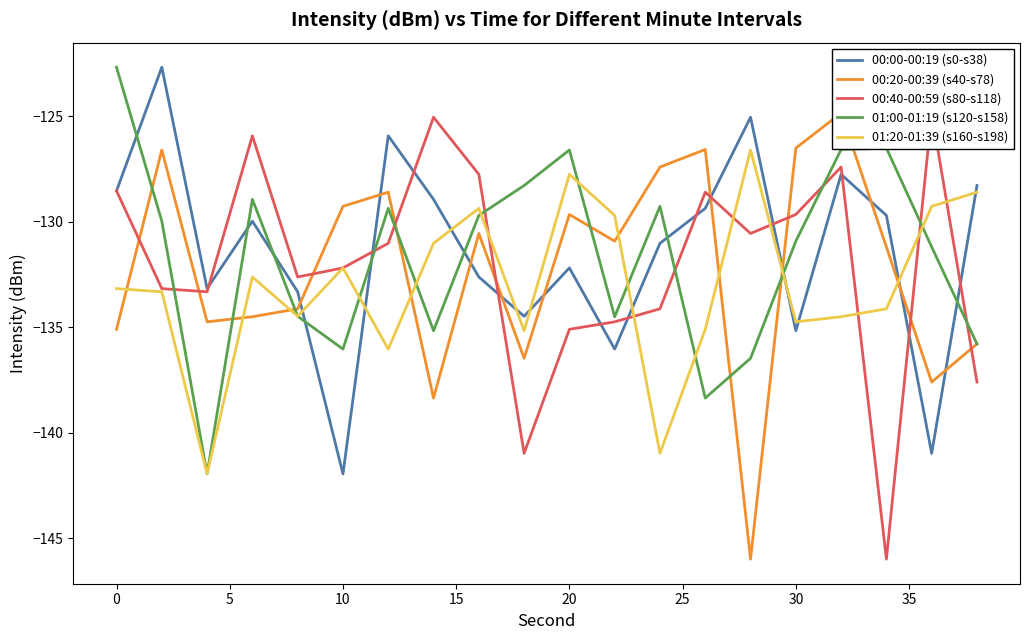

Is it true that 01:00-01:19 (s120-s158) equals -182.1 at 0?

False